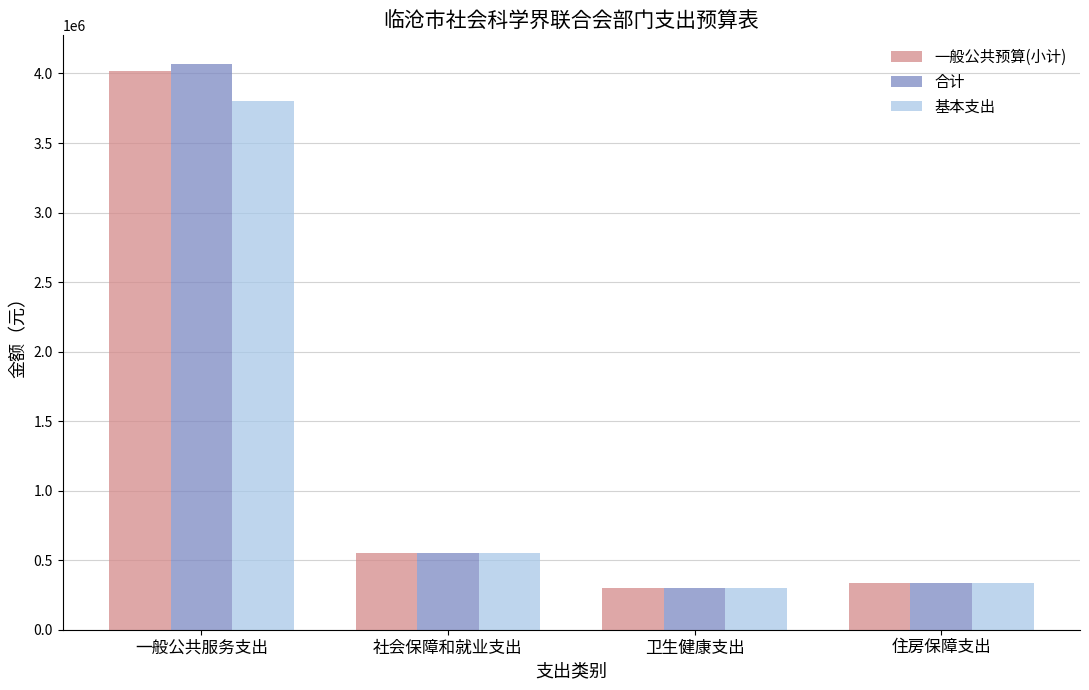

Reading left to right, list all the values displayed in this chart.

一般公共预算(小计): 4020729.8	553498.9	300143.8	332977.0
合计: 4070729.8	553498.9	300143.8	332977.0
基本支出: 3800729.8	553498.9	300143.8	332977.0